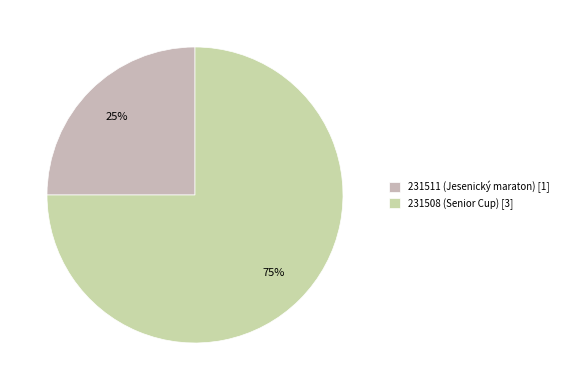

Does 231511 represent more than half of the total?

No